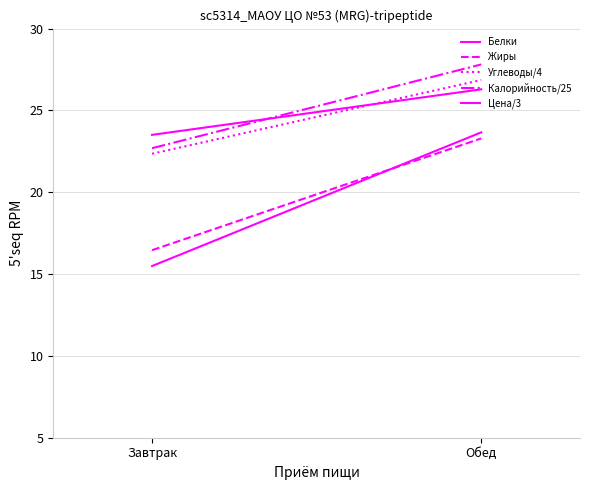

At which label does Жиры first exceed 23?

Обед